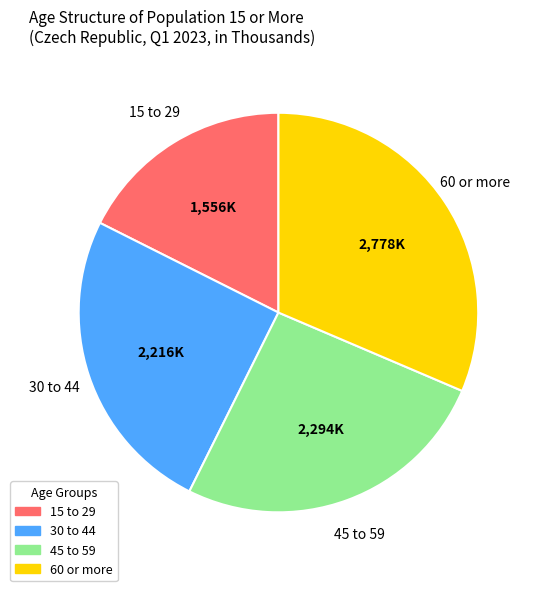

Which category has the biggest portion of the pie?

60 or more